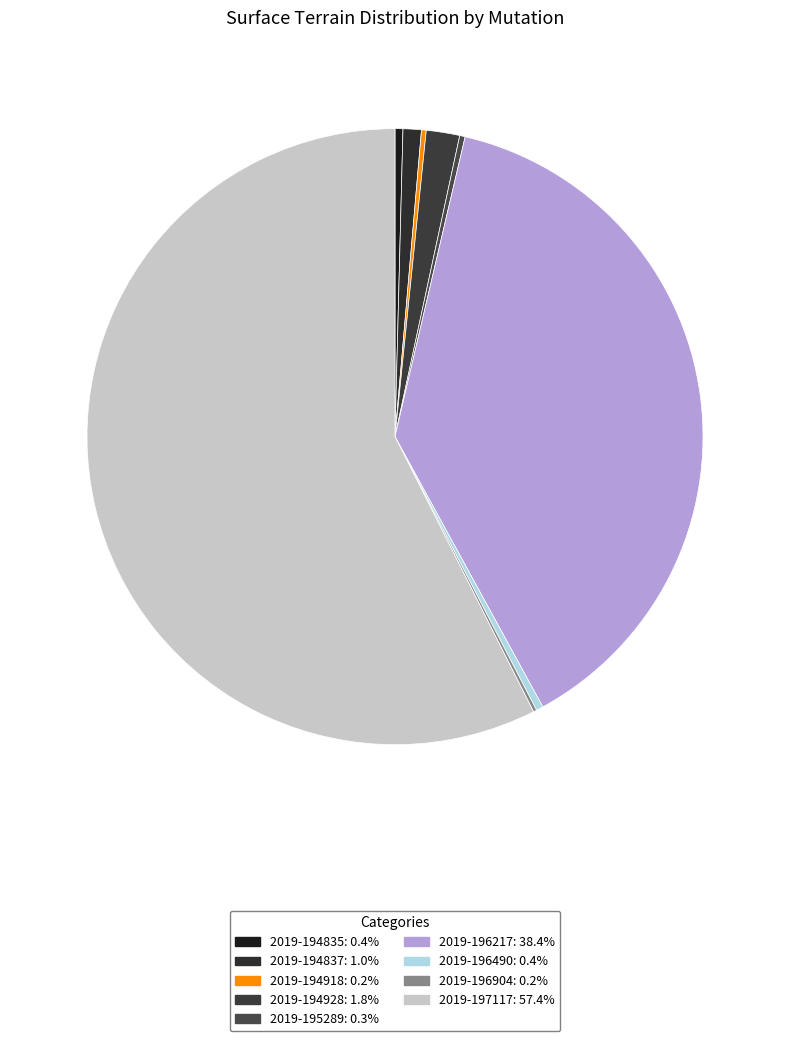

Rank the categories by value from highest to lowest.

2019-197117, 2019-196217, 2019-194928, 2019-194837, 2019-194835, 2019-196490, 2019-195289, 2019-194918, 2019-196904